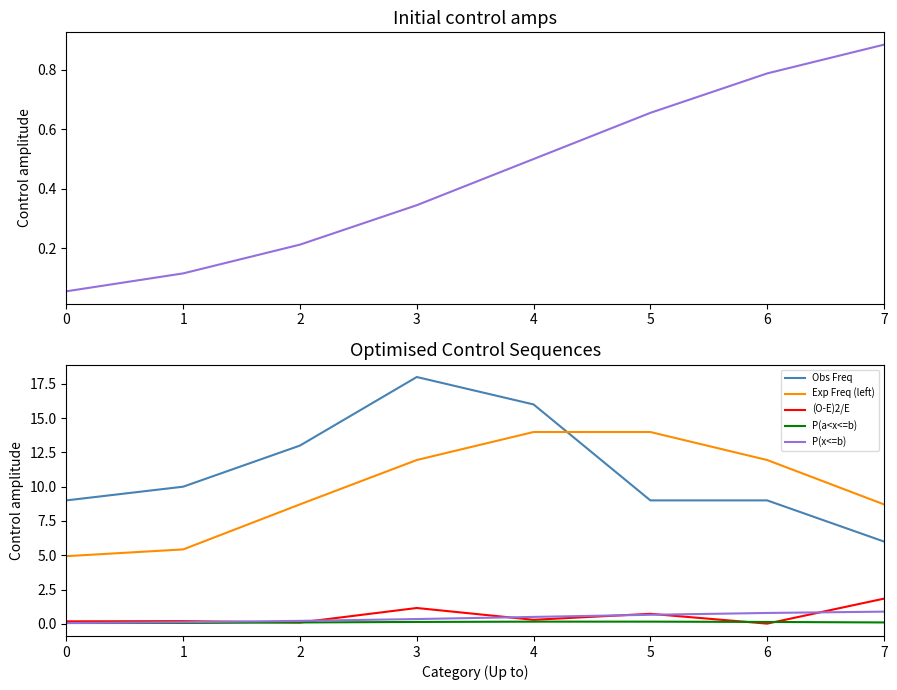

Reading left to right, transcribe all the data shown in this chart.

P(x<=b): 0=0.1	1=0.1	2=0.2	3=0.3	4=0.5	5=0.7	6=0.8	7=0.9
Obs Freq: 0=9.0	1=10.0	2=13.0	3=18.0	4=16.0	5=9.0	6=9.0	7=6.0
Exp Freq (left): 0=4.9	1=5.4	2=8.7	3=11.9	4=14.0	5=14.0	6=11.9	7=8.7
(O-E)2/E: 0=0.2	1=0.2	2=0.1	3=1.2	4=0.3	5=0.7	6=0.0	7=1.8
P(a<x<=b): 0=0.1	1=0.1	2=0.1	3=0.1	4=0.2	5=0.2	6=0.1	7=0.1